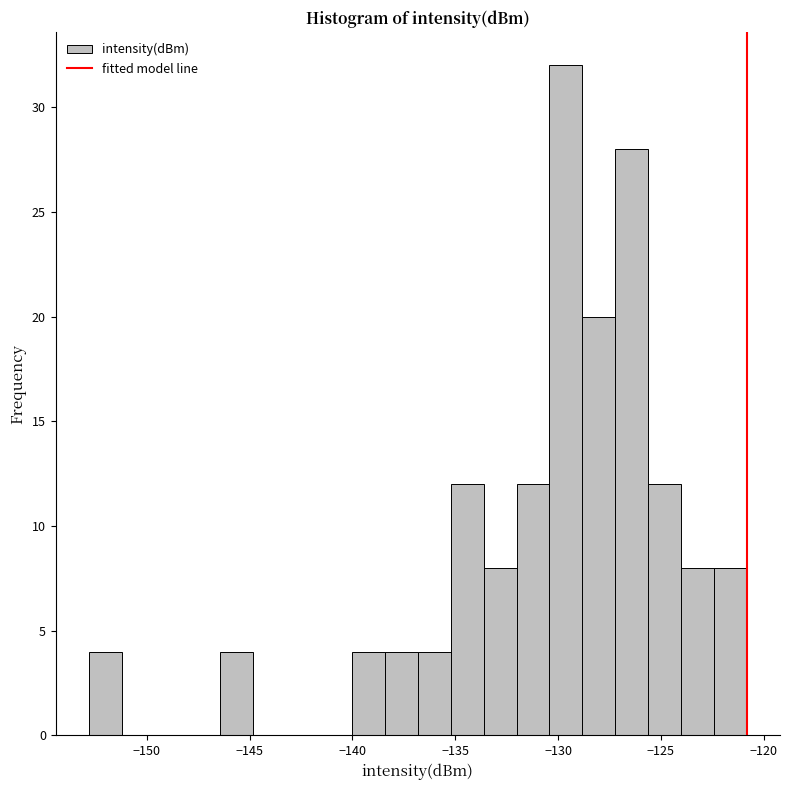

Around what value on the x-axis is the tallest bar? Give the approximate position of its centre, as read against the axis.

-129.5